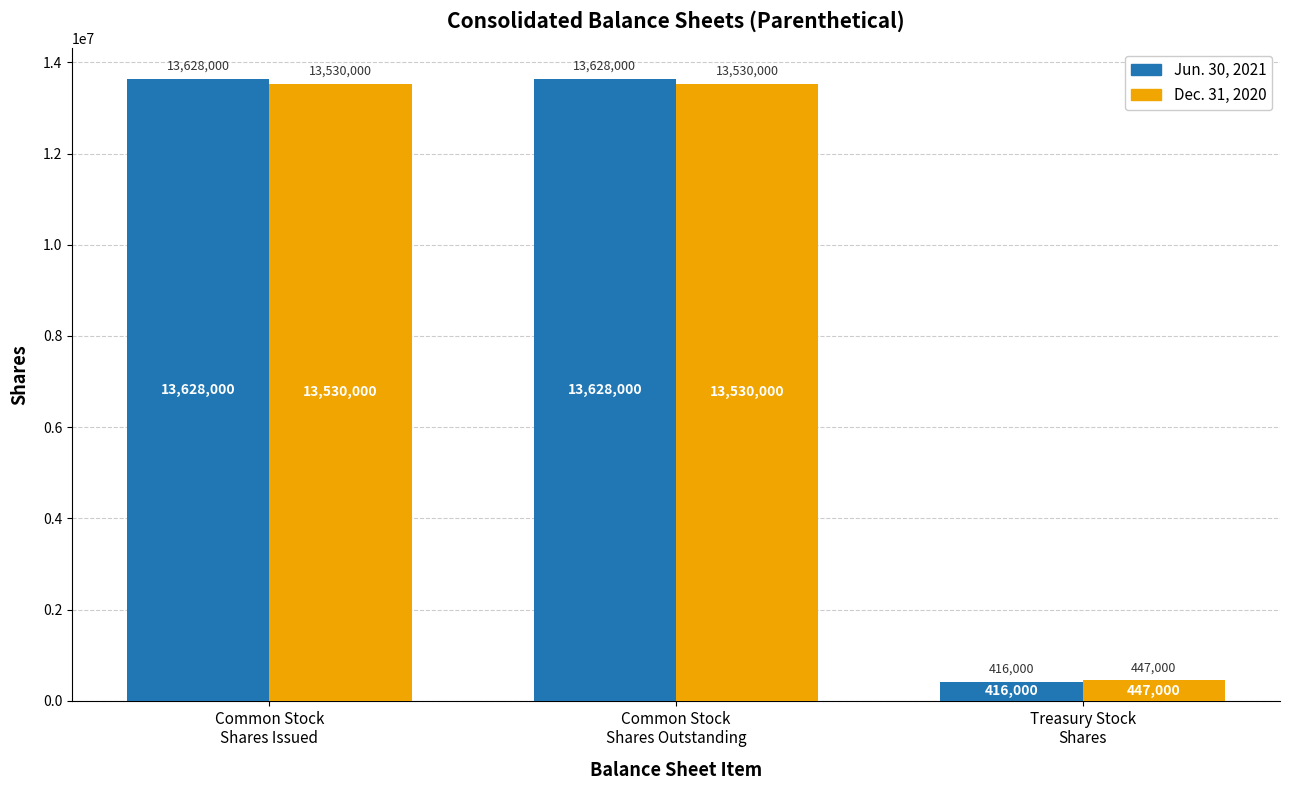

The value of Dec. 31, 2020 at Common Stock
Shares Outstanding is 5165261. True or false?

False